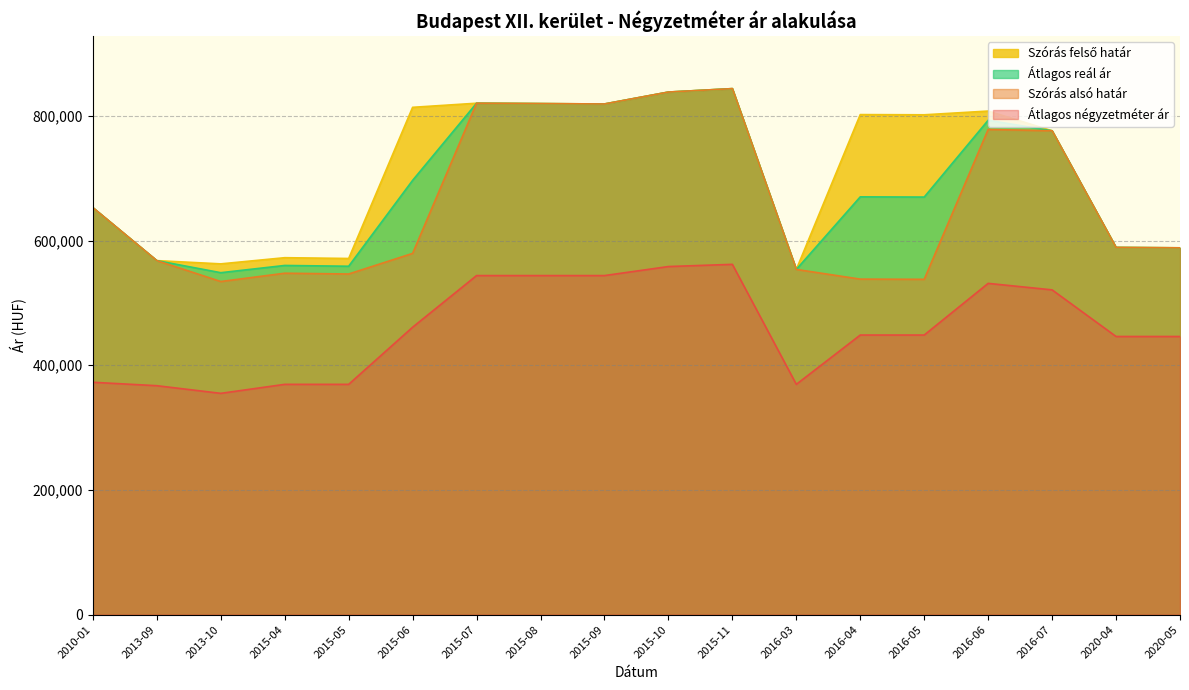

What is the value of the Szórás felső határ point at the 10th from the left?

838042